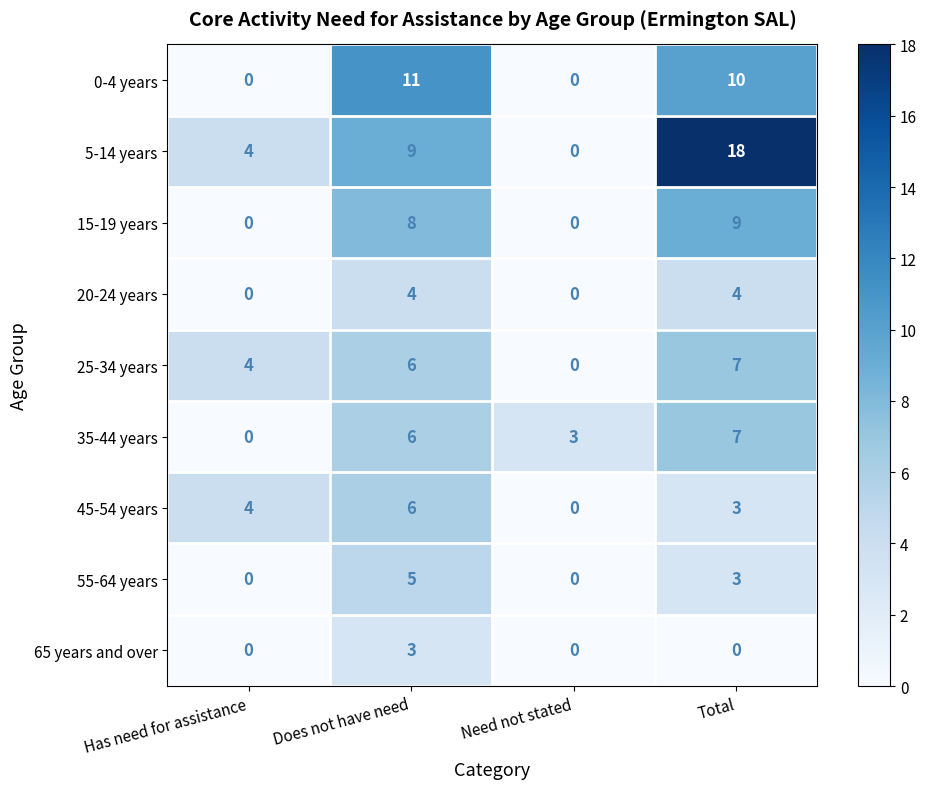

At how many categories does at least one series exceed 16?

1